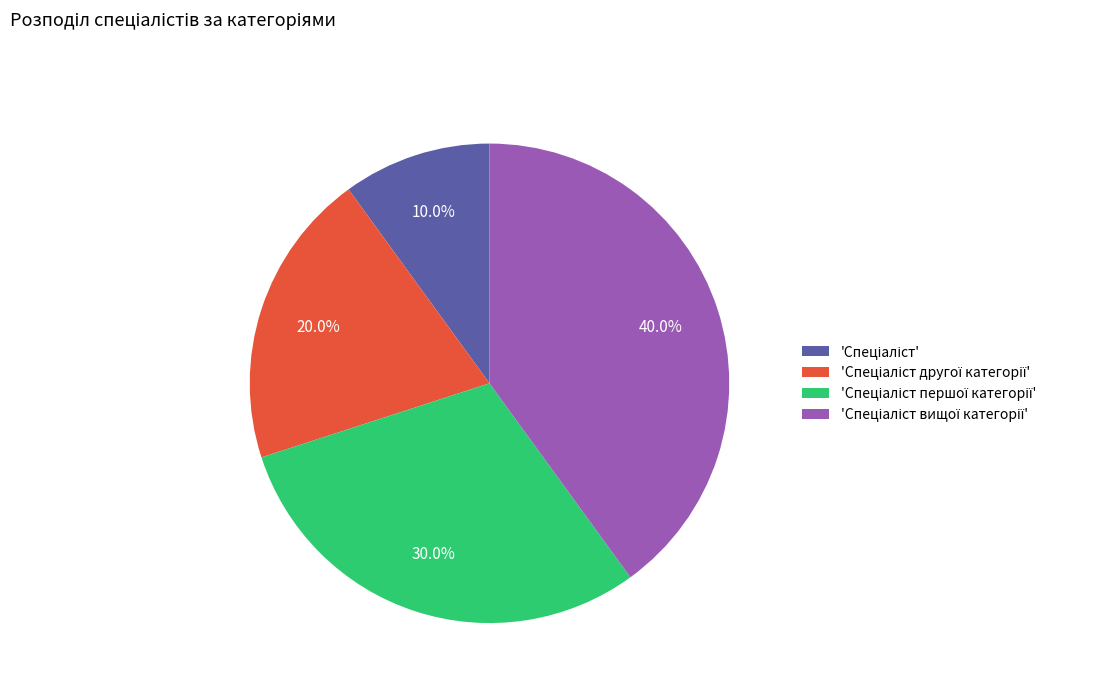

Is there a majority slice in this chart?

No